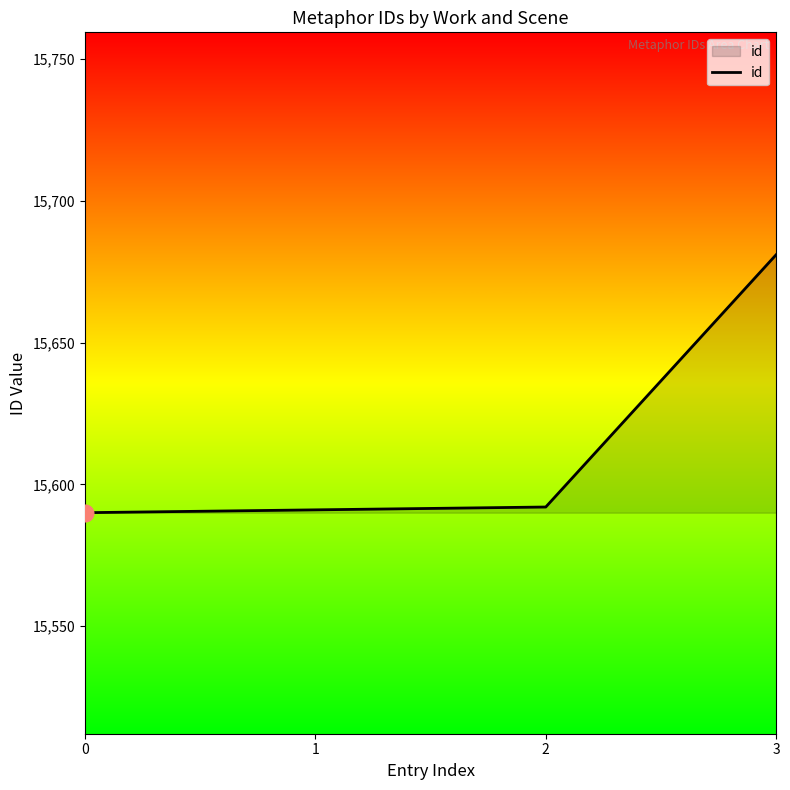

The value at 1 is 15591. True or false?

True